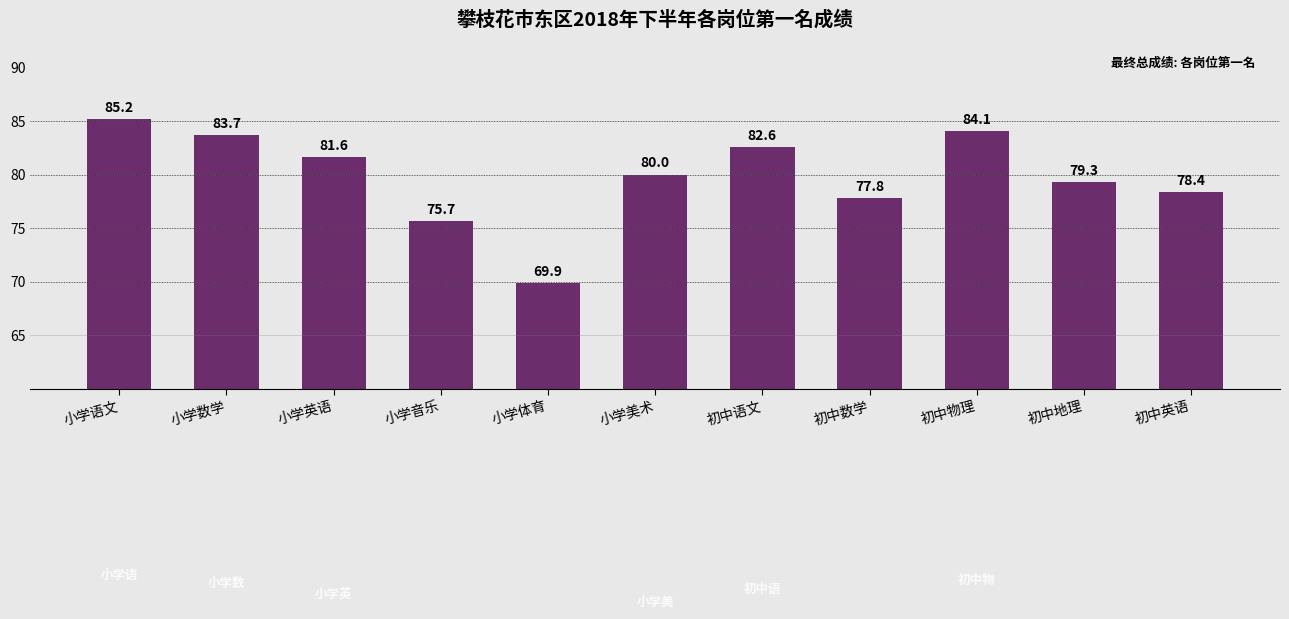

At which category does the chart reach its peak across all series?

小学语文